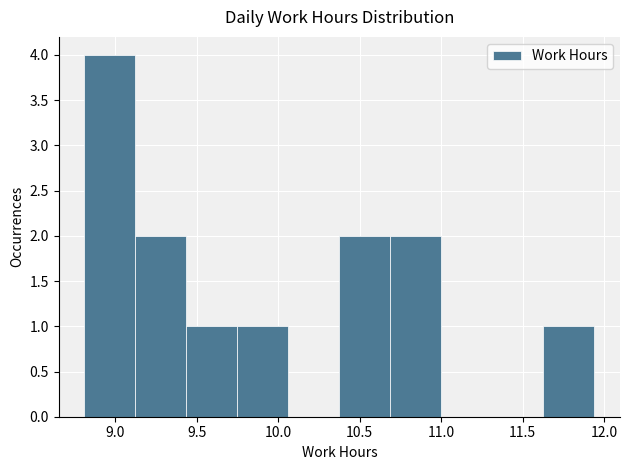

Reading left to right, list every bar in this chart as the range it spans on the x-axis followed by its height. Neither the bar edges nor the heights are printed on the chart, so give them approximately, as read against the axes.

8.80 to 9.10: 4
9.10 to 9.45: 2
9.45 to 9.75: 1
9.75 to 10.05: 1
10.05 to 10.40: 0
10.40 to 10.70: 2
10.70 to 11.00: 2
11.00 to 11.30: 0
11.30 to 11.65: 0
11.65 to 11.95: 1